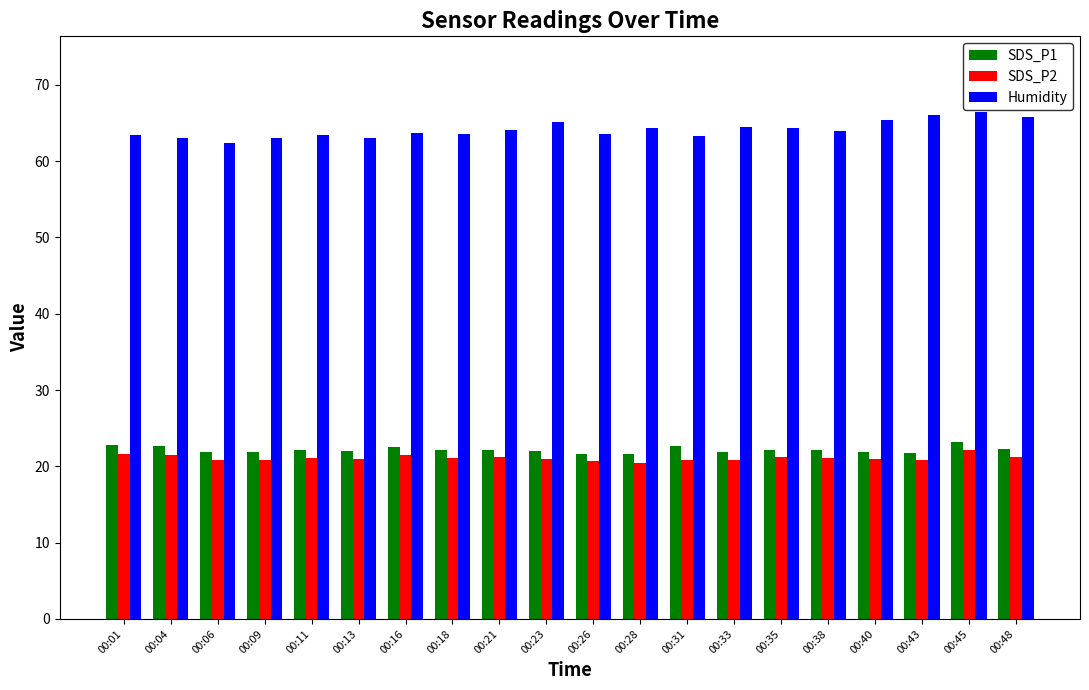

At which category is the sum across all series the highest?

00:45